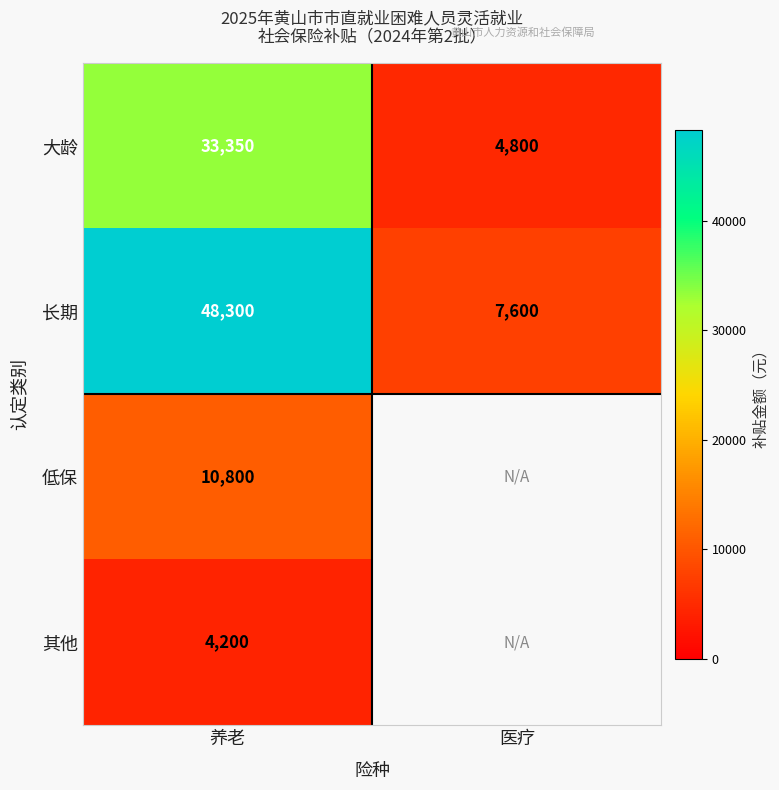

Which category has the lowest value across all series?

养老